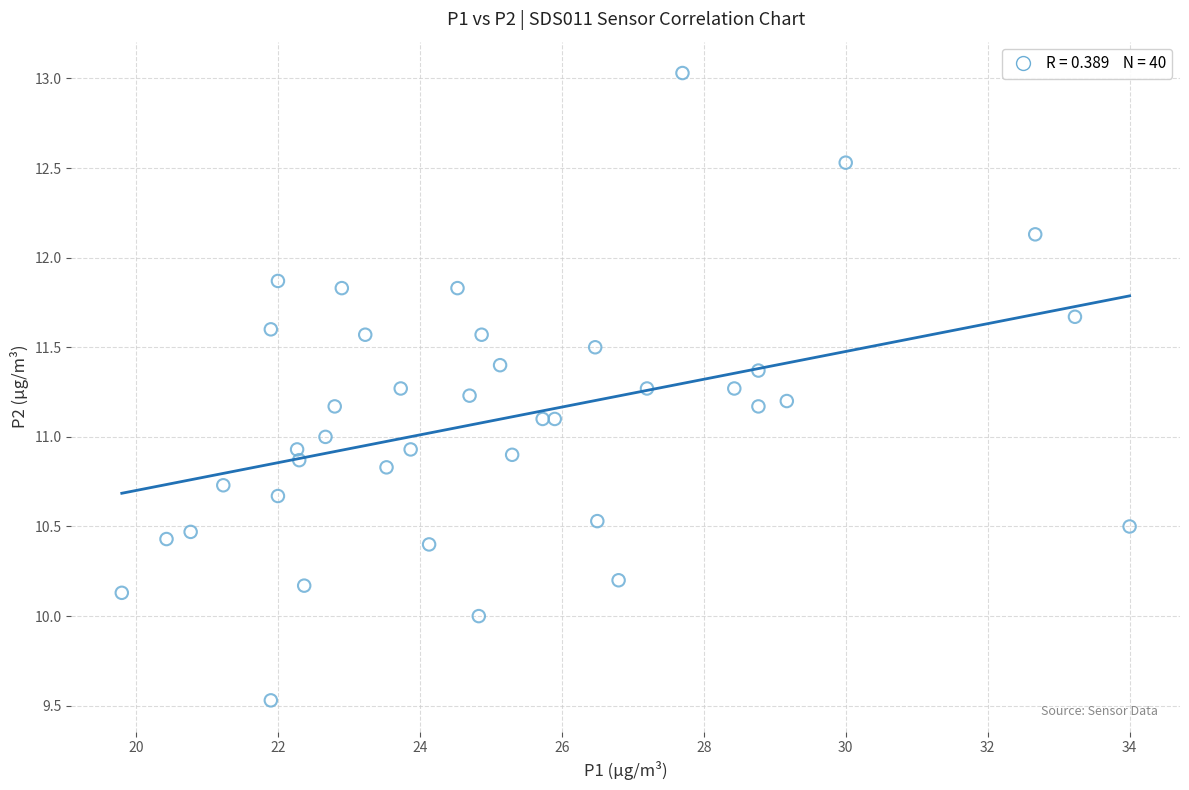

What is the range of Y values (max minus min)?

3.5